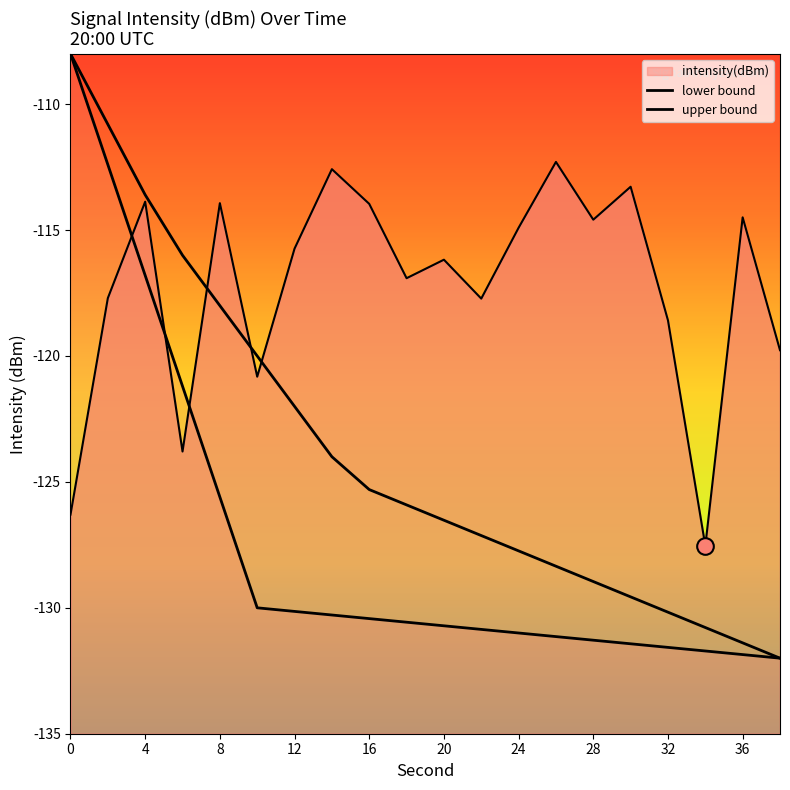

Is it true that the value at 24 is -114.9?

True